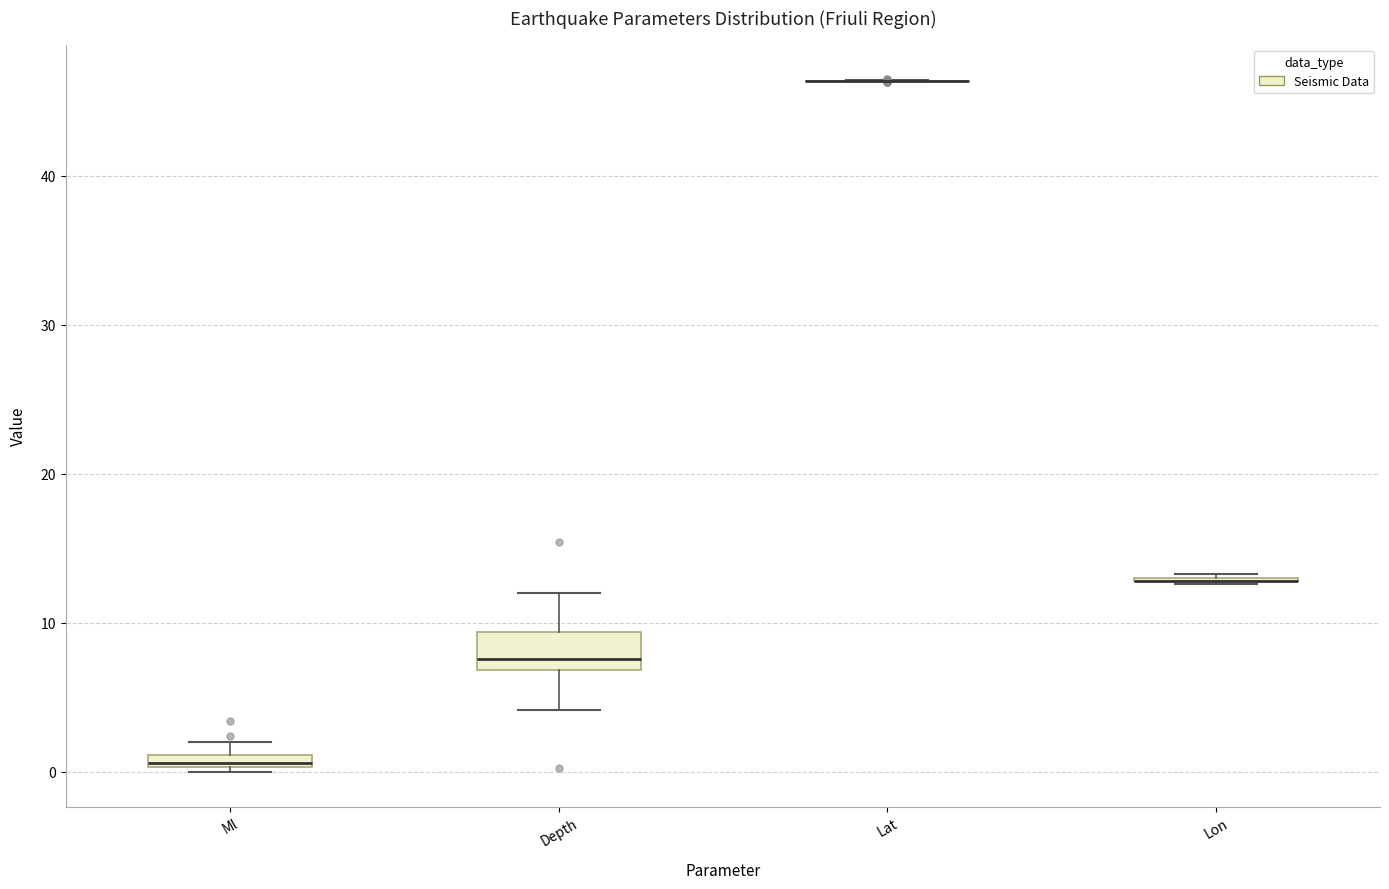

Which box is the tallest, from its lower edge to its upper edge?

Depth